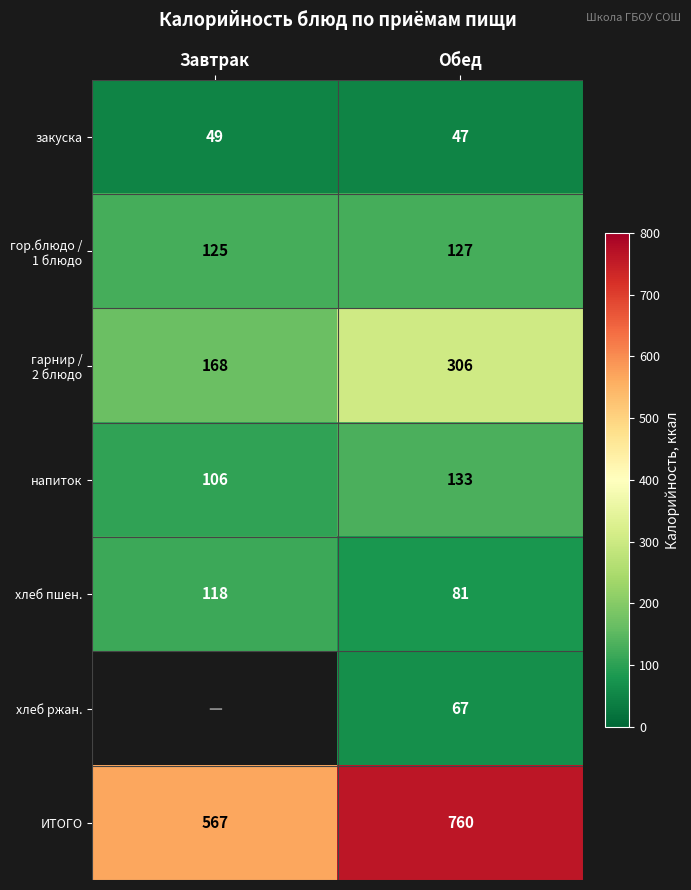

At which label does ИТОГО reach its minimum?

Завтрак